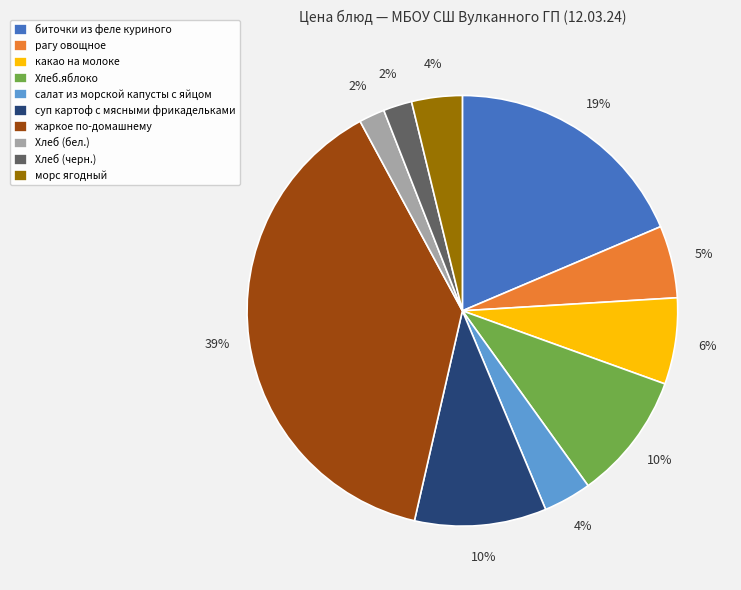

True or false: суп картоф с мясными фрикадельками accounts for 20% of the total.

False